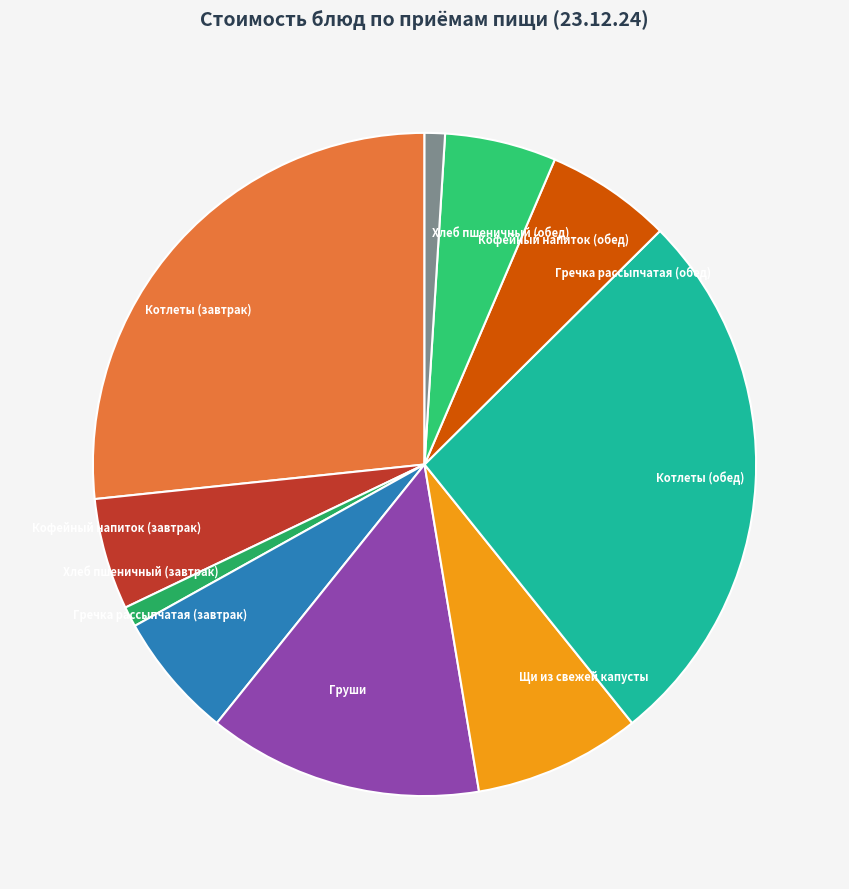

Do Груши and Хлеб пшеничный (обед) together represent more than half of the pie?

No